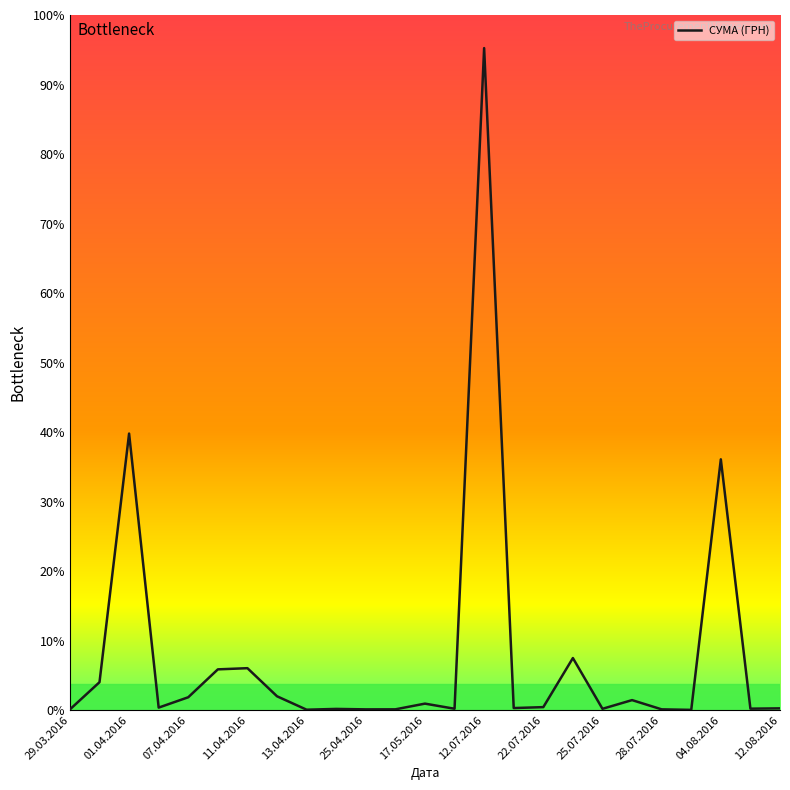

At which category does the data reach its first local peak?

01.04.2016